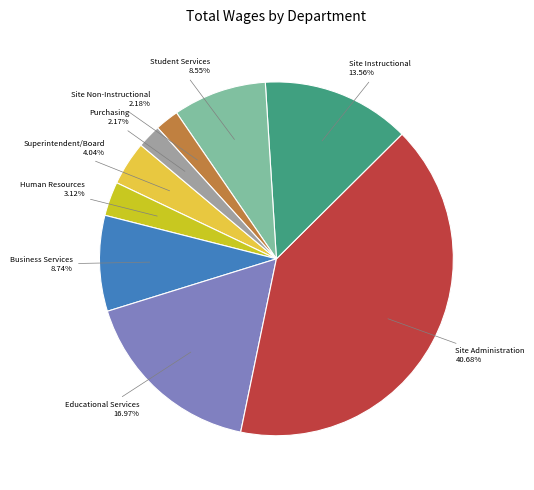

Is there a majority slice in this chart?

No